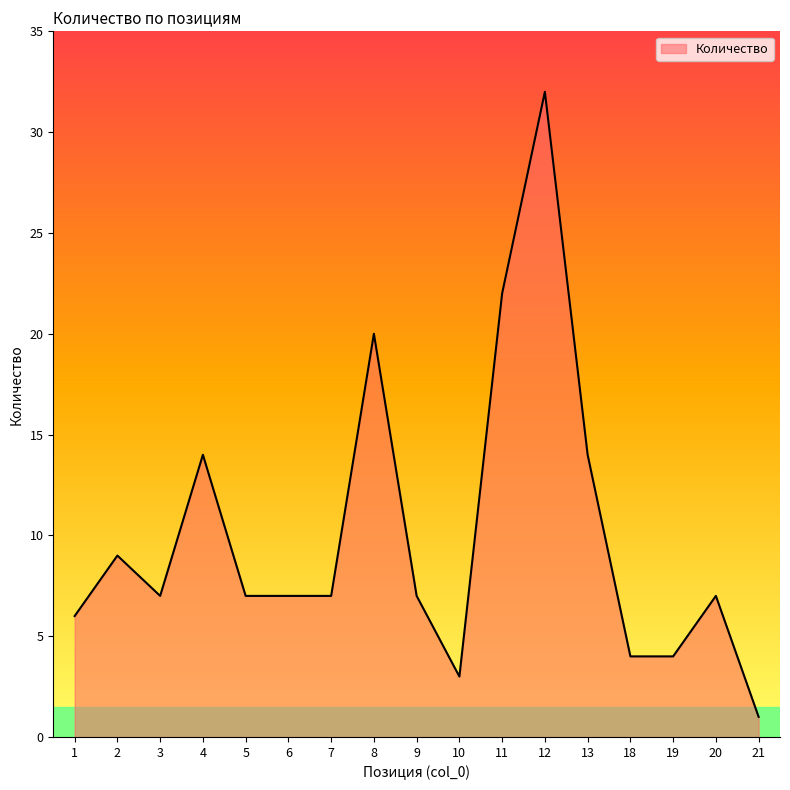

What is the difference between the maximum and minimum values?

31